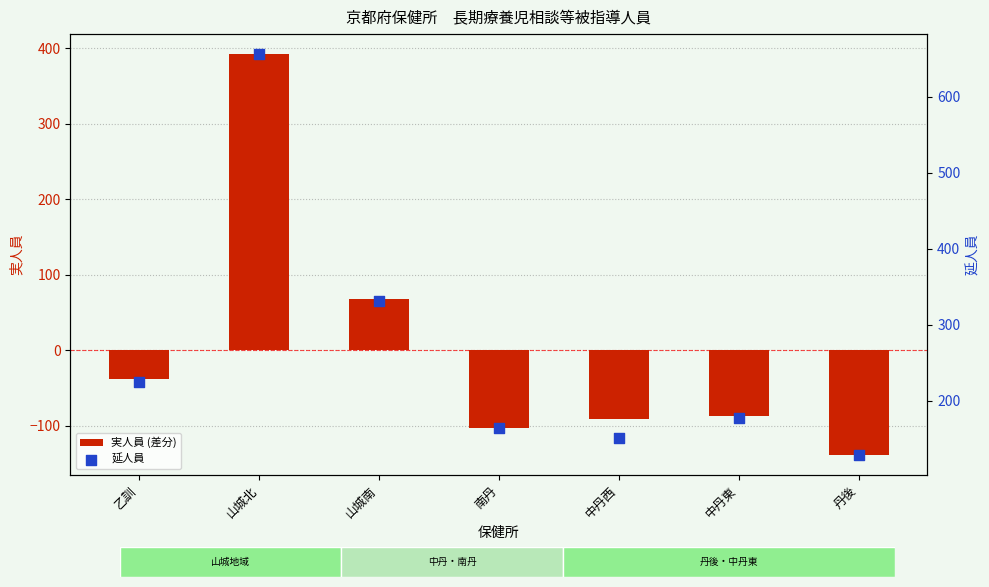

At which category is the sum across all series the highest?

山城北